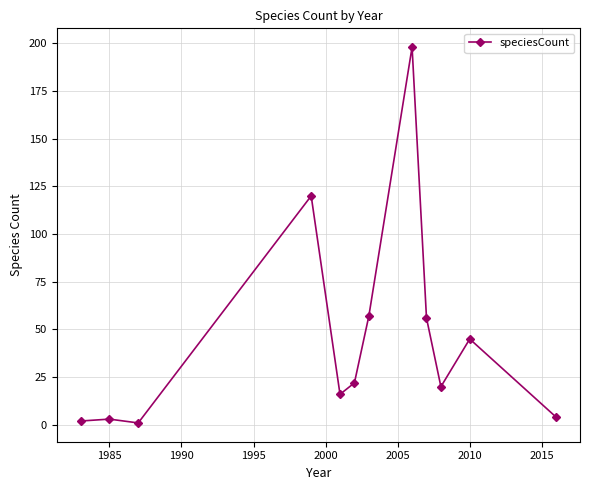

True or false: there are more than 1 points higher than both neighbors.

True